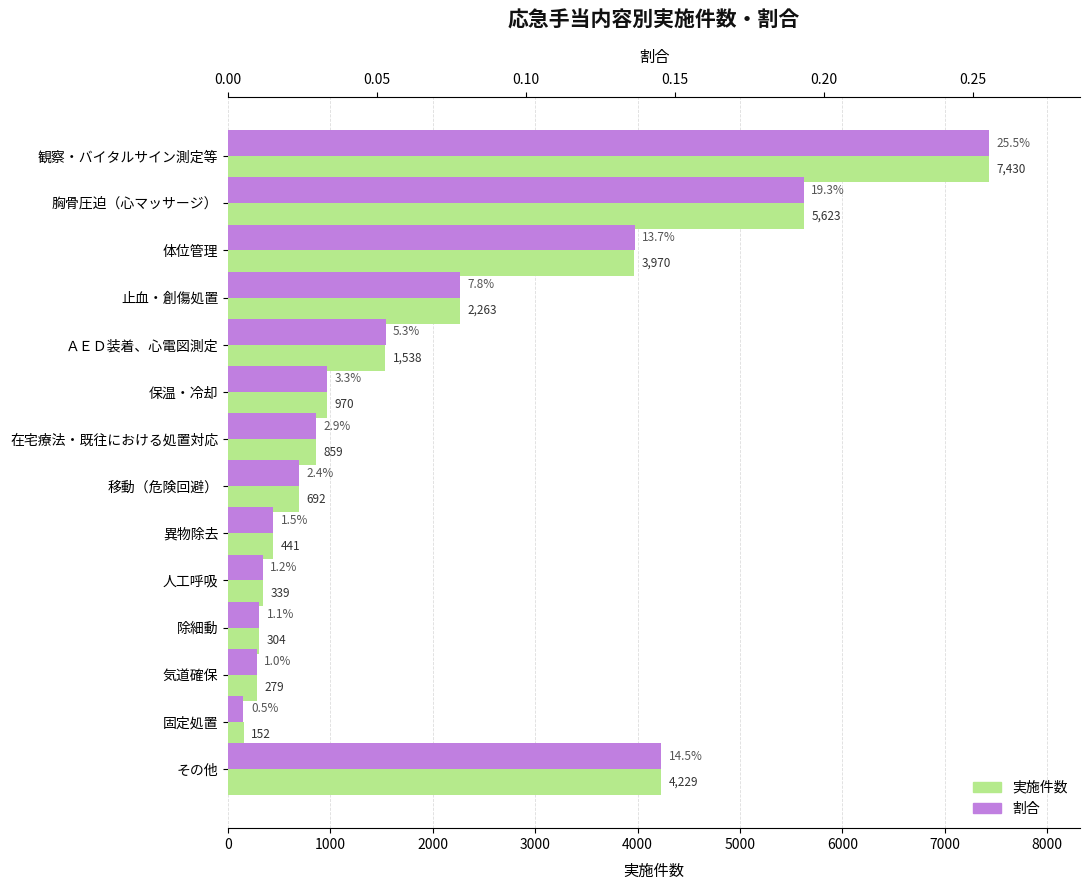

Is it true that 割合 equals 0.3 at 観察・バイタルサイン測定等?

False